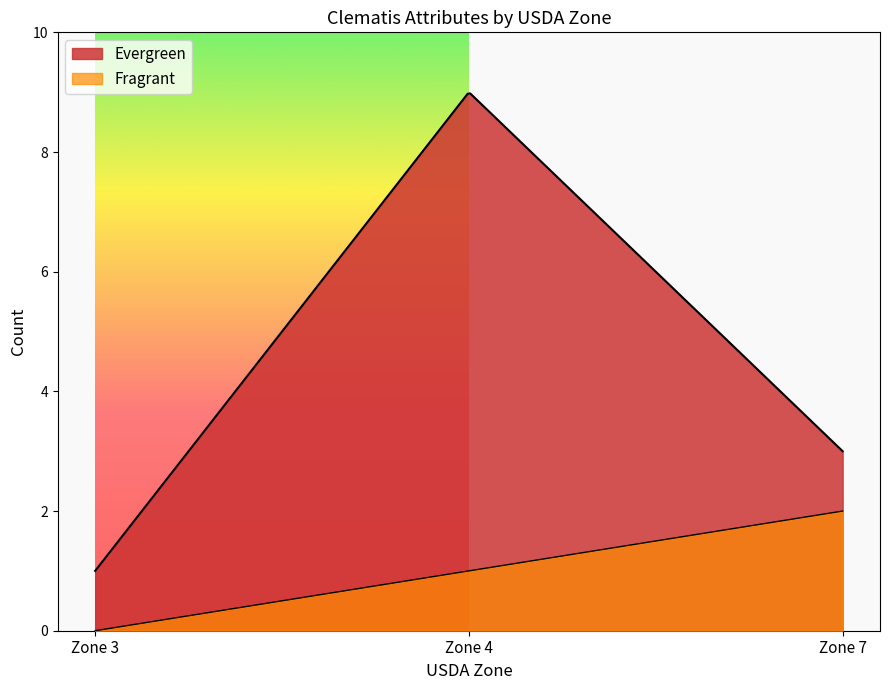

True or false: Evergreen and Fragrant intersect in this chart.

False